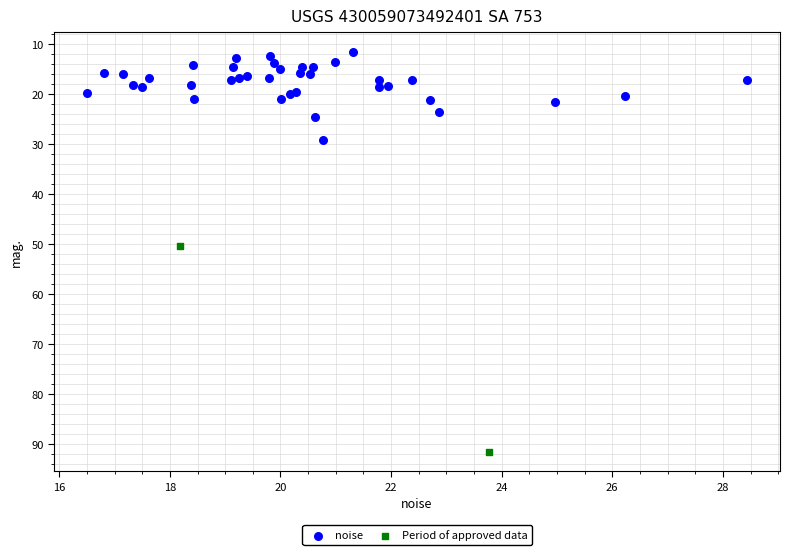

What are all the series names shown in the legend?

noise, Period of approved data